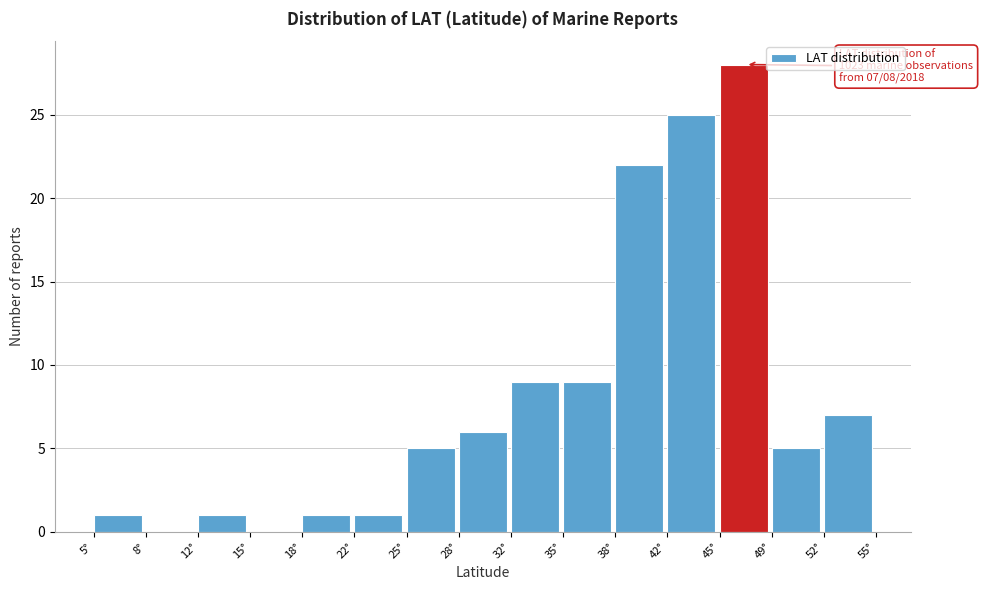

Over which range of the x-axis is the bar tallest?

45.0 to 48.5